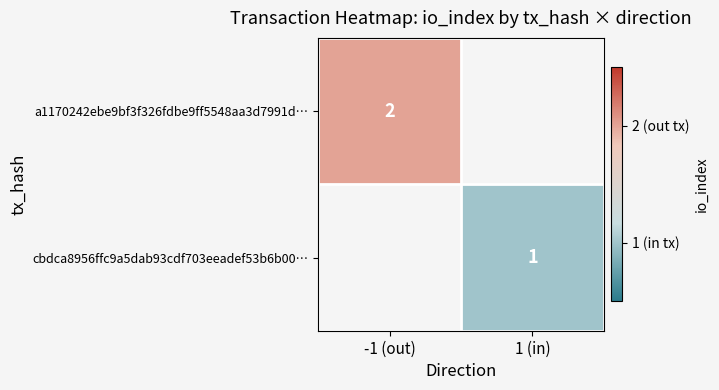

Which category has the lowest value across all series?

1 (in)